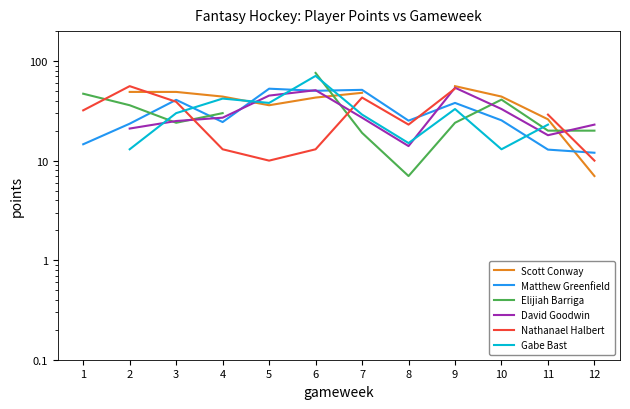

Does the chart have visible grid lines?

No